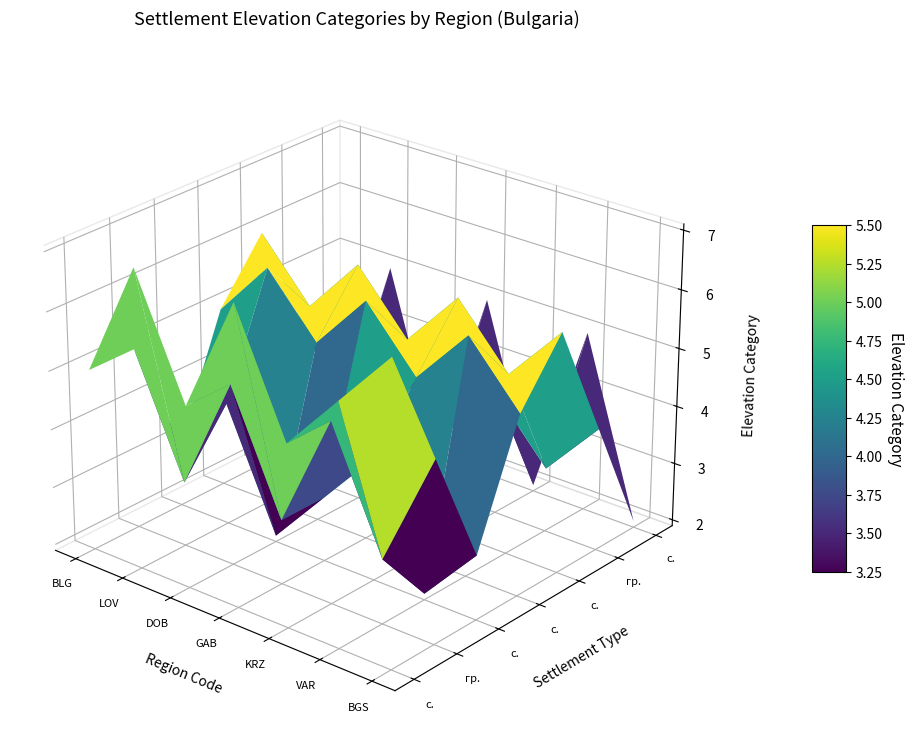

How many data points does each series have?

7